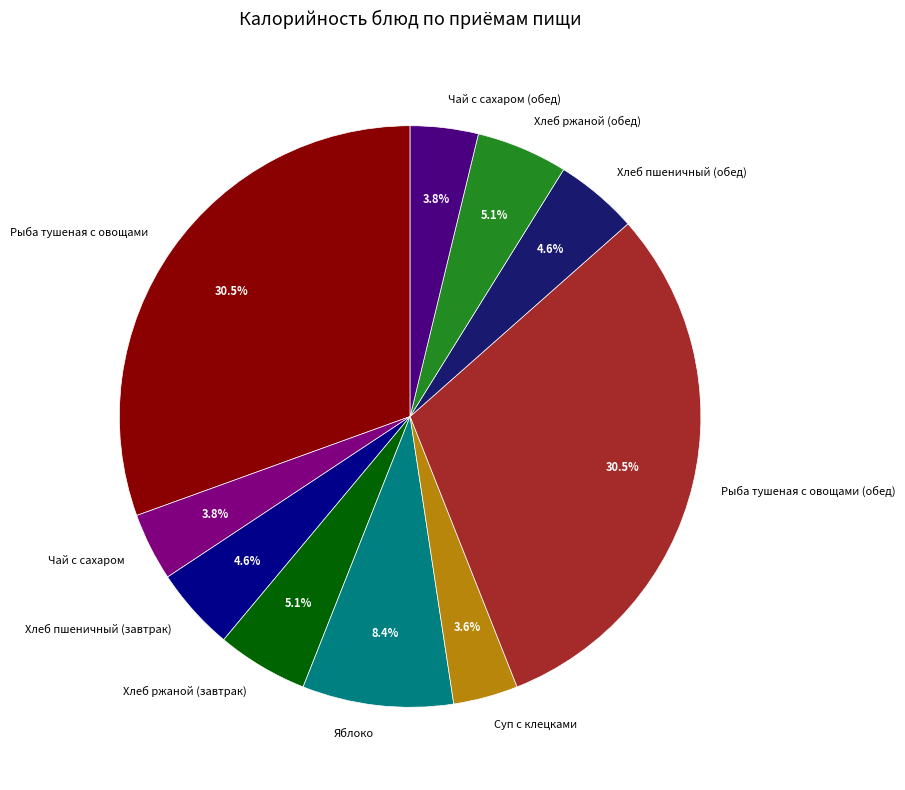

Between Хлеб пшеничный (обед) and Яблоко, which is larger?

Яблоко